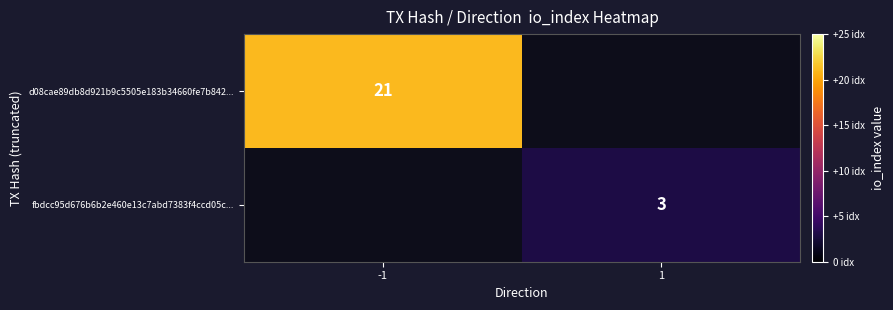

The fbdcc95d676b6b2e460e13c7abd7383f4ccd05c... series shows 1 at 1. True or false?

False